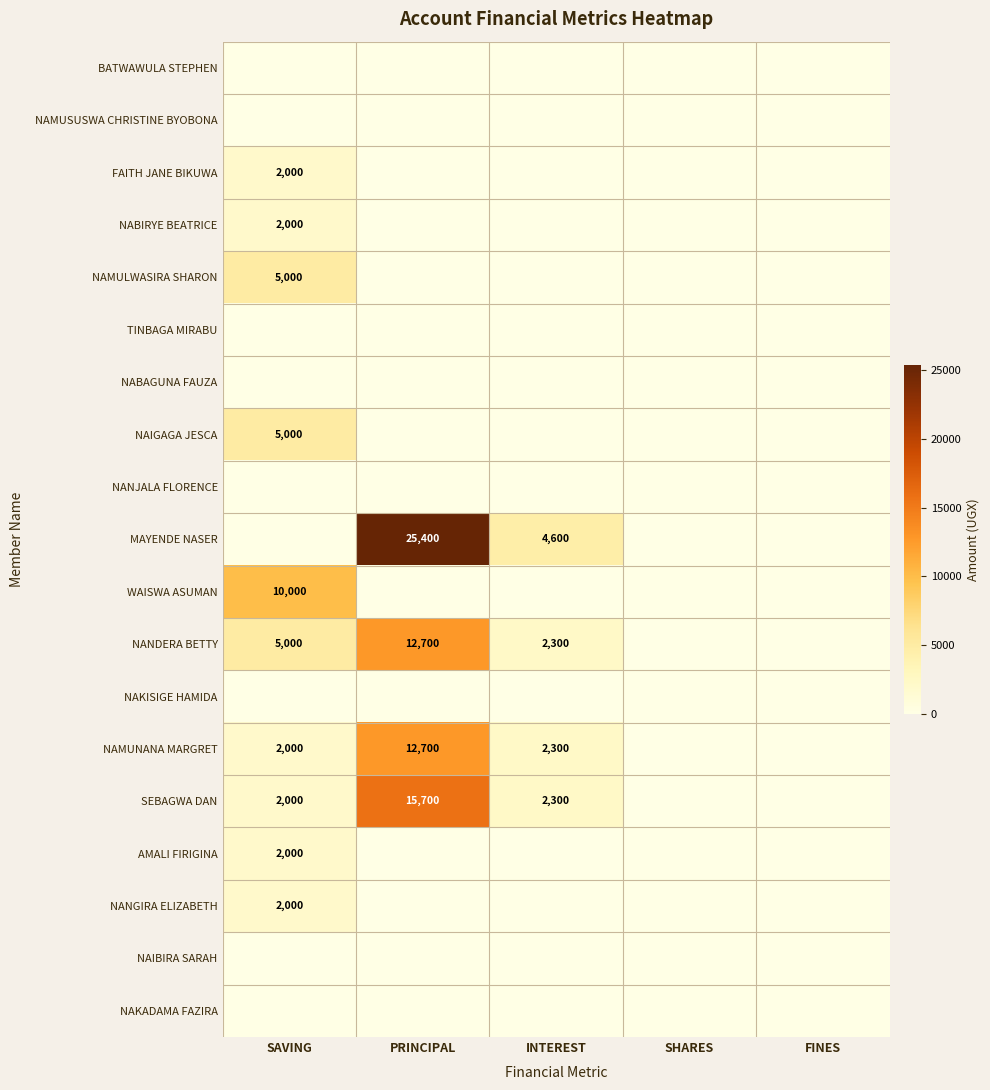

How many data points in NANGIRA ELIZABETH are above 0?

1